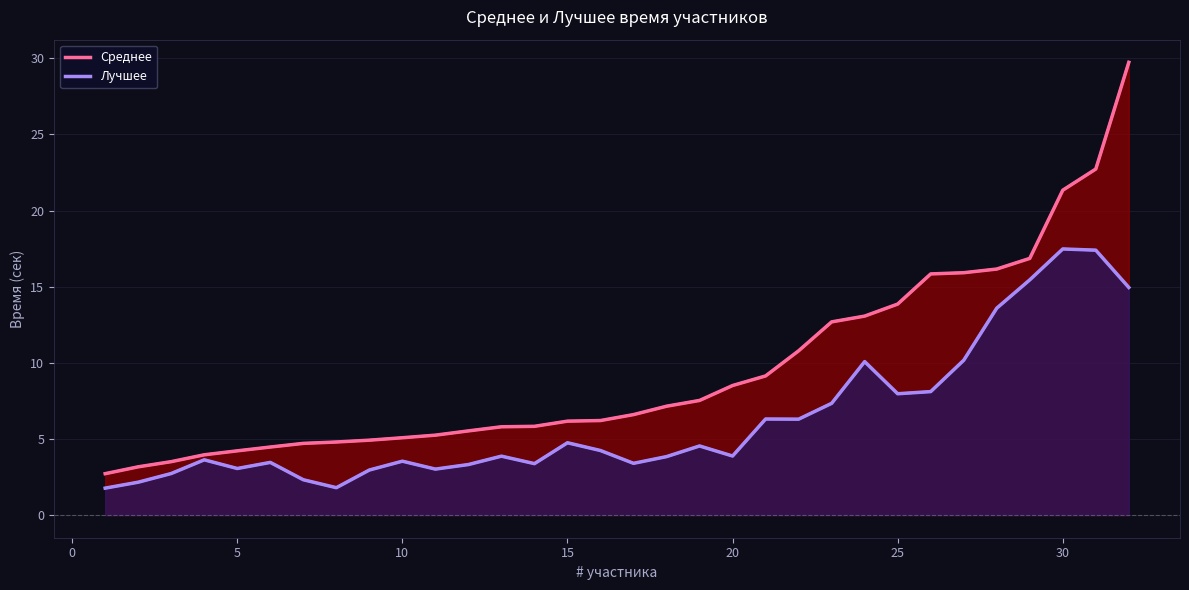

True or false: Среднее and Лучшее intersect in this chart.

False